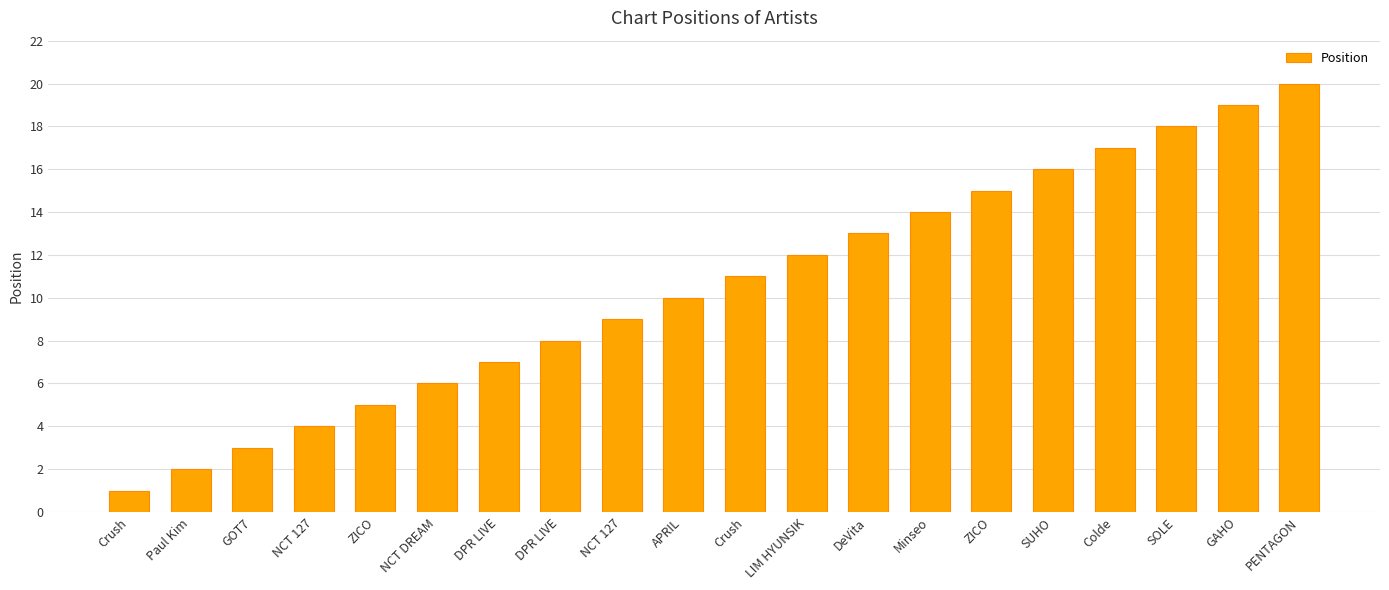

Rank the categories by value from highest to lowest.

PENTAGON, GAHO, SOLE, Colde, SUHO, ZICO, Minseo, DeVita, LIM HYUNSIK, Crush, APRIL, NCT 127, DPR LIVE, DPR LIVE, NCT DREAM, ZICO, NCT 127, GOT7, Paul Kim, Crush